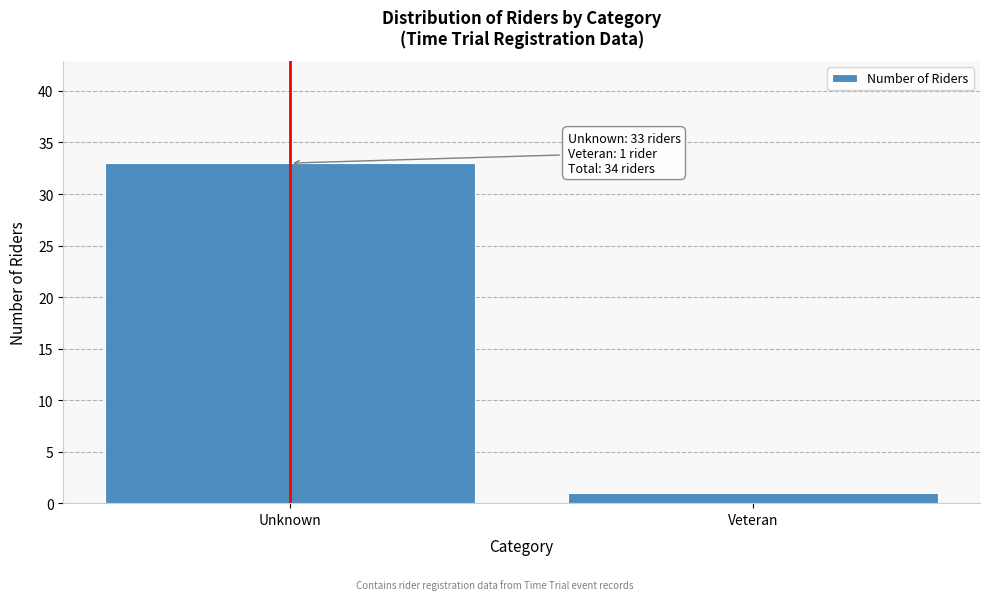

Reading right to left, extract all data points from this chart.

1	33